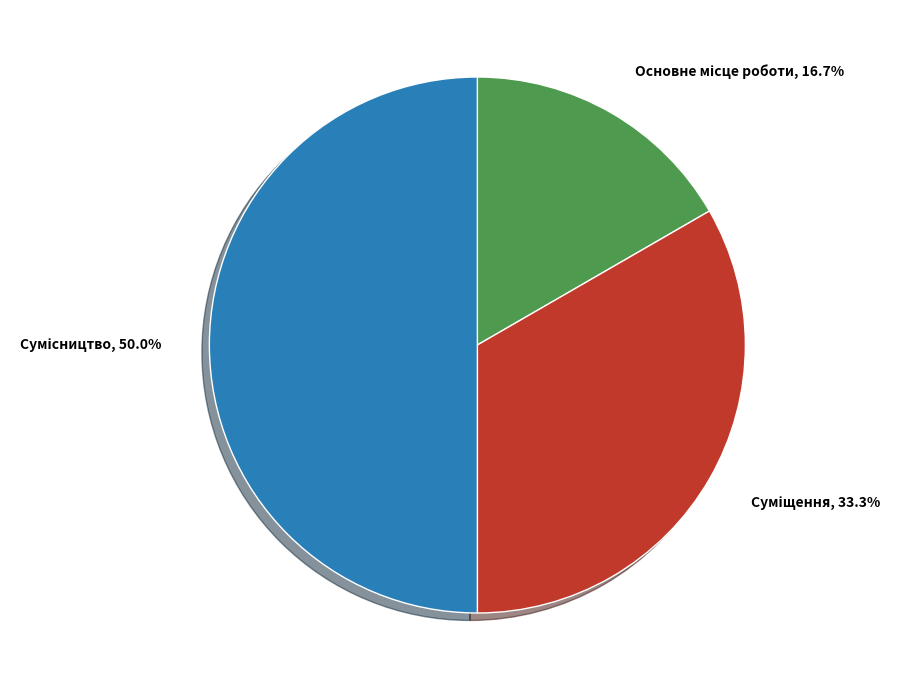

Is there a majority slice in this chart?

No